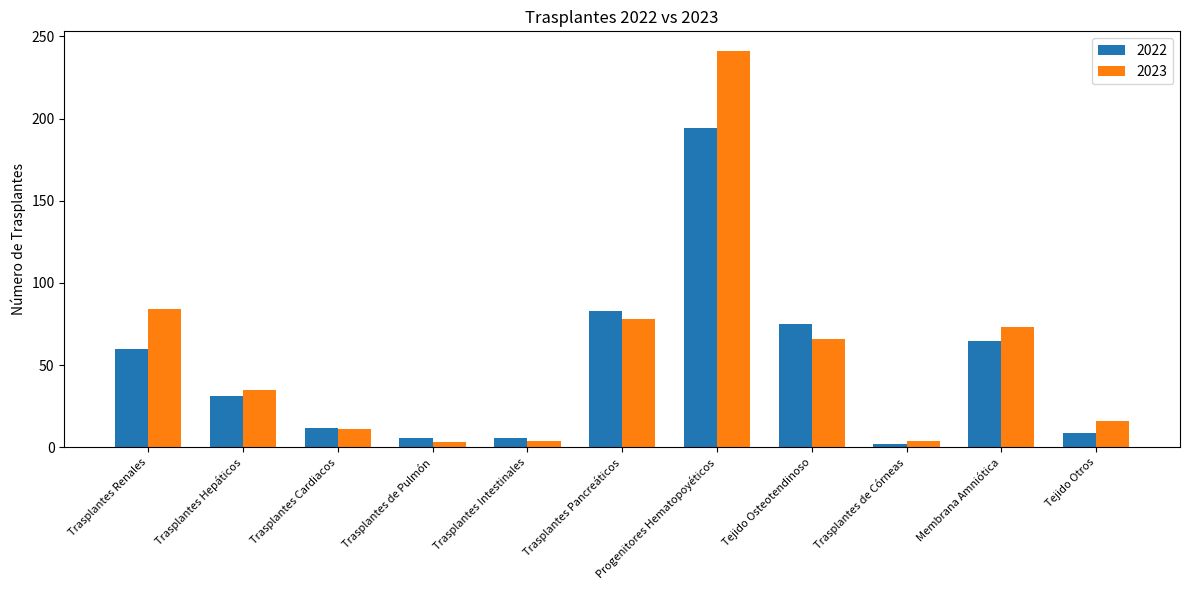

What is the label of the 10th bar from the left?

Membrana Amniótica